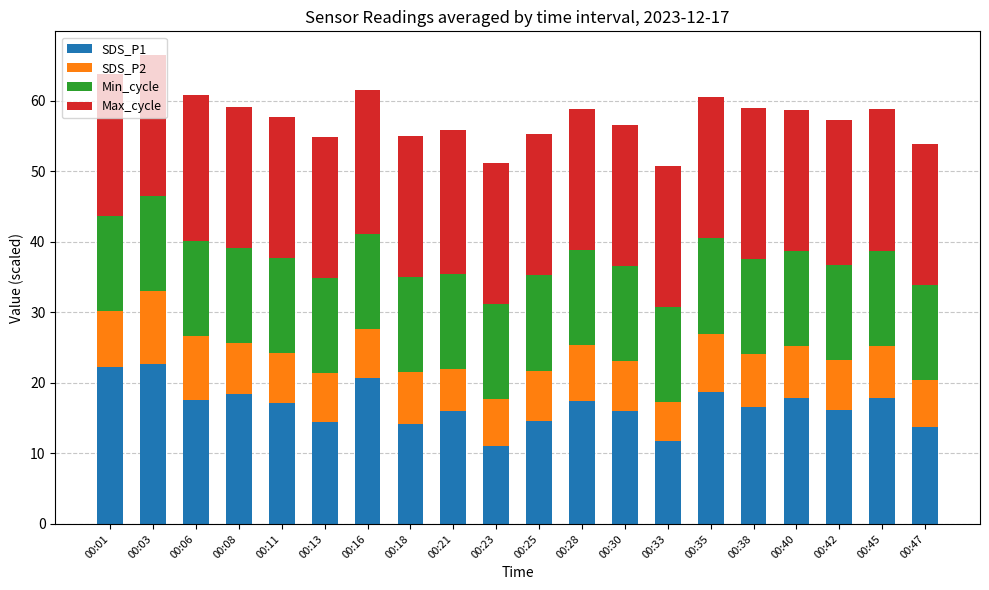

Is it true that SDS_P1 equals 11.8 at 00:33?

True